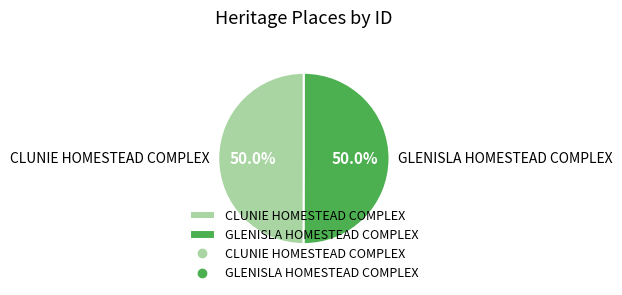

Combined, do CLUNIE HOMESTEAD COMPLEX and GLENISLA HOMESTEAD COMPLEX account for over 50%?

Yes